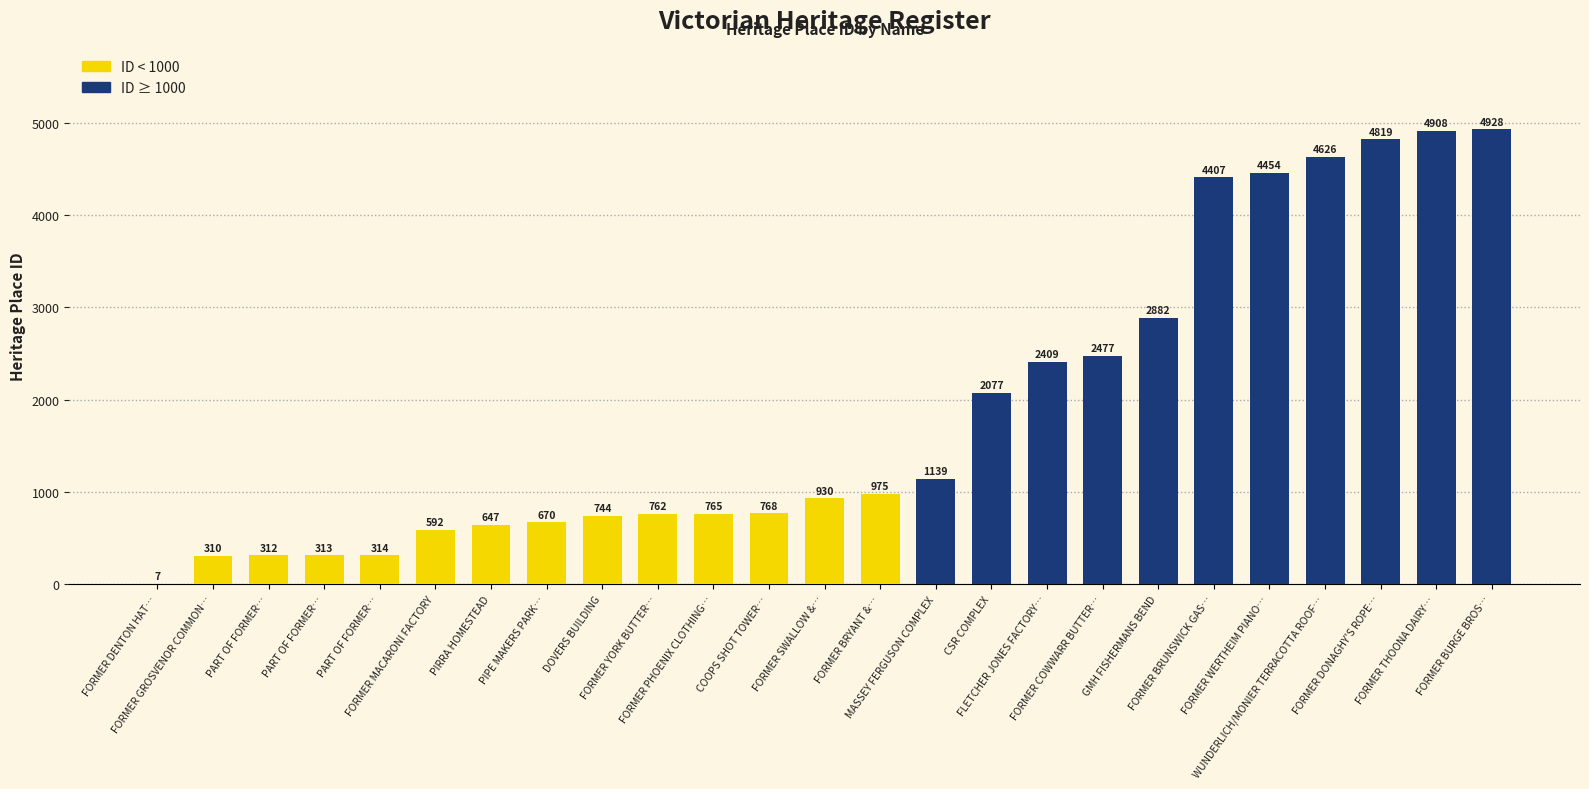

Count the number of categories in the chart.

25